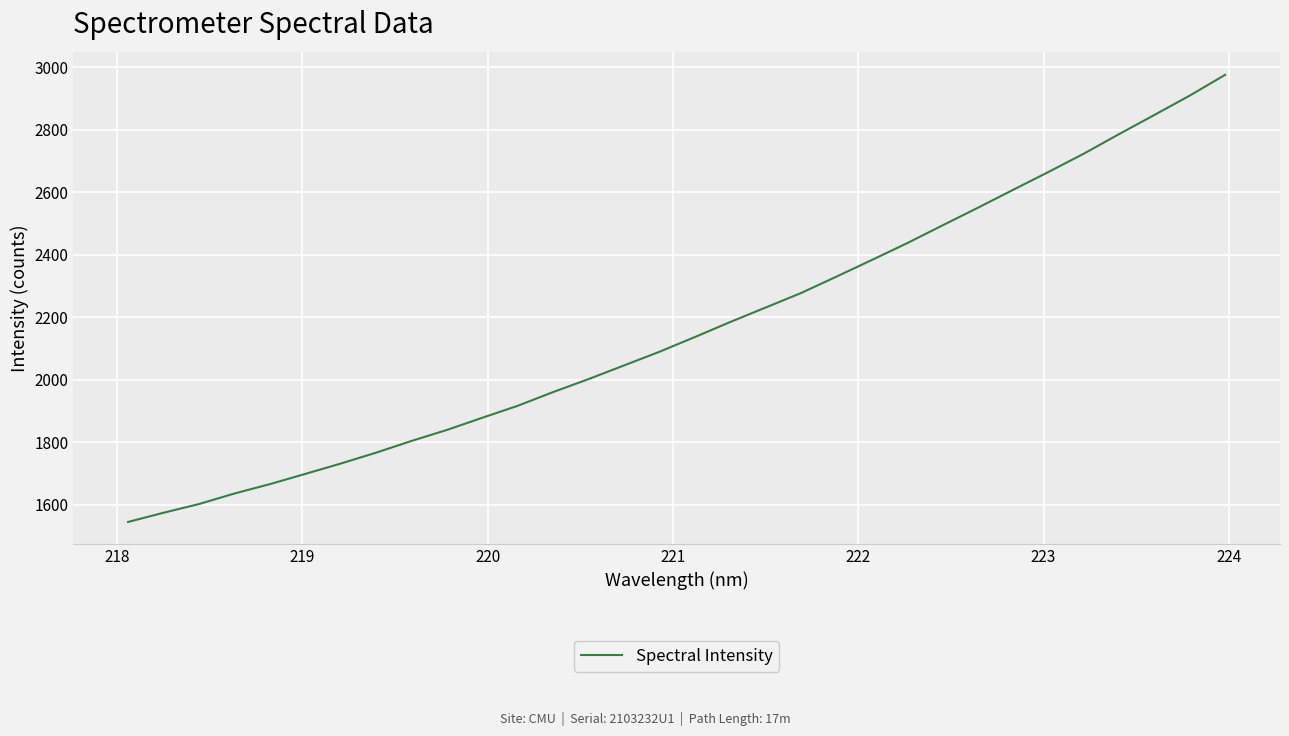

What is the minimum value shown in the chart?

1544.5